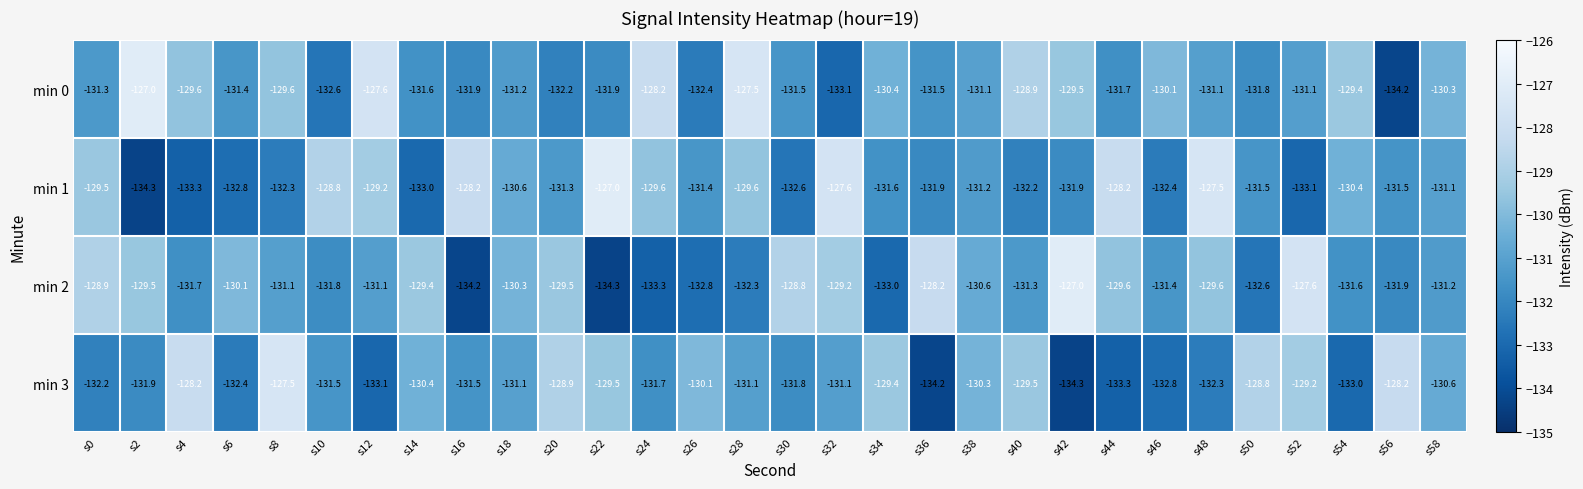

The value of min 1 at s8 is -207.7. True or false?

False